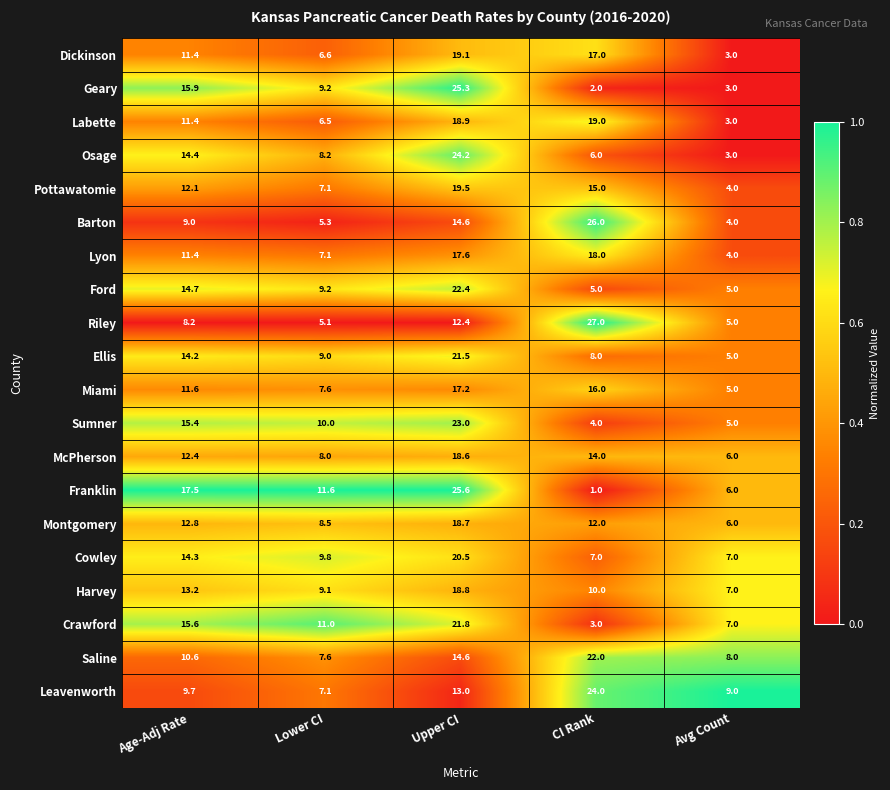

What is the sum of all Labette values?

58.8